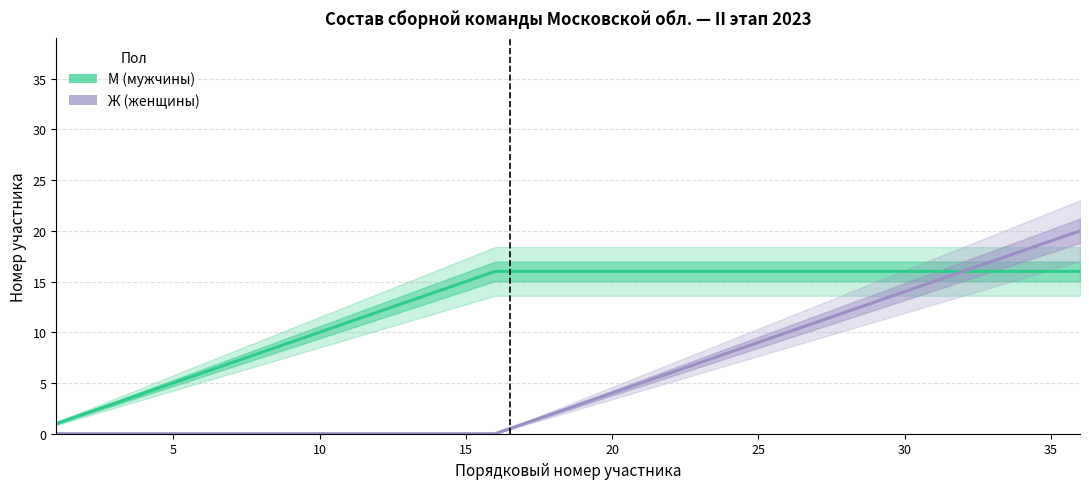

At how many categories does at least one series exceed 11?

25